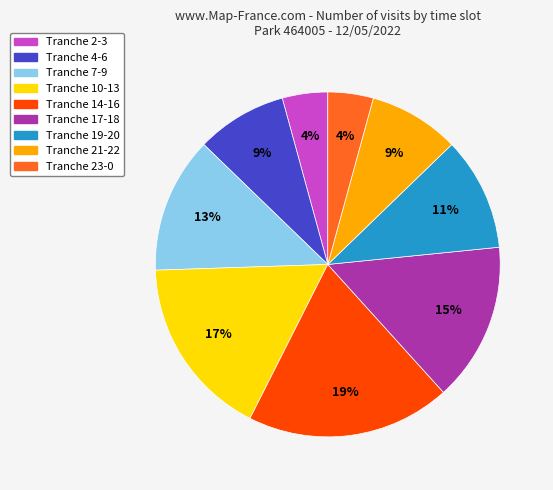

How many segments does this pie chart have?

9